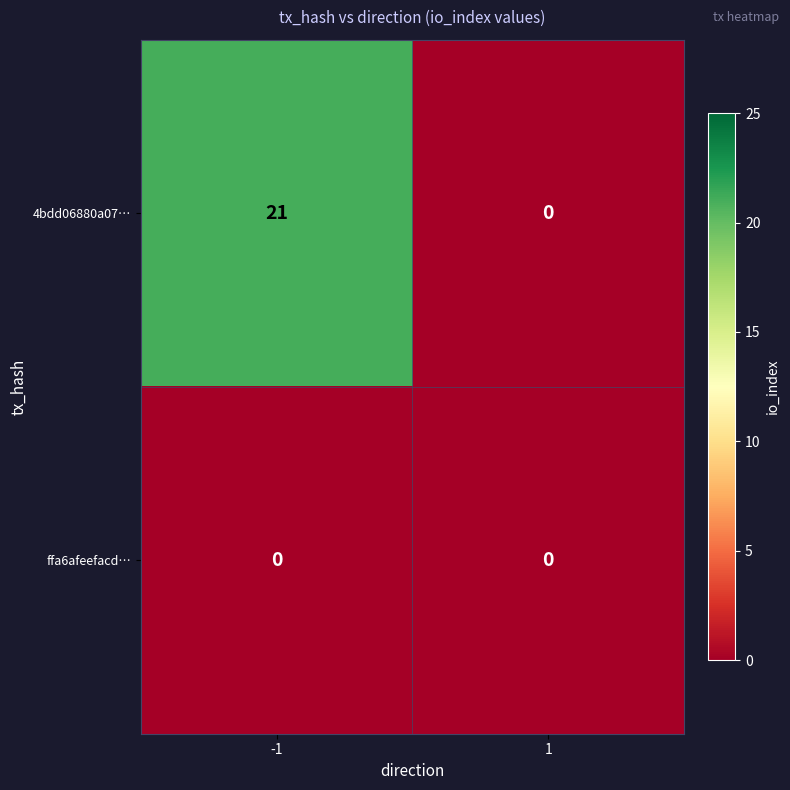

Which series has the largest total across all categories?

4bdd06880a07…